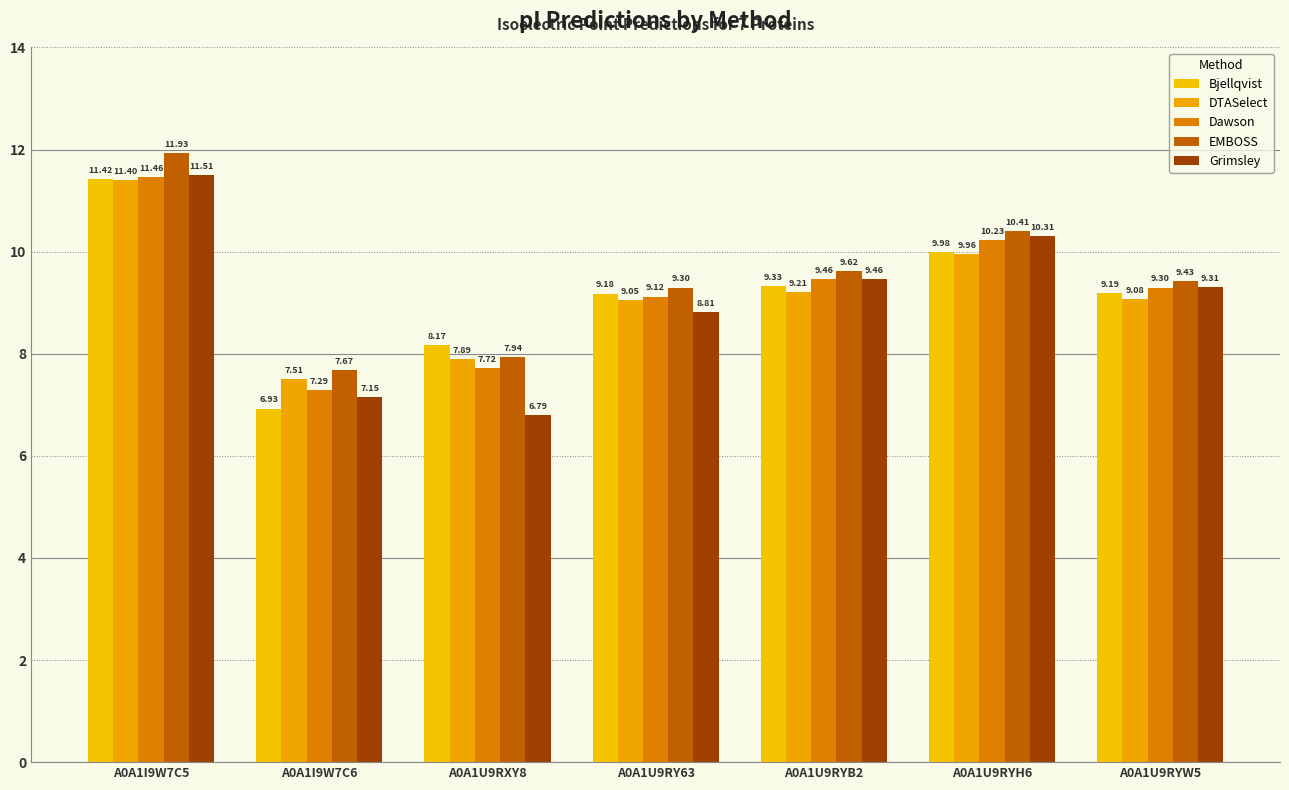

At how many categories does at least one series exceed 10?

2